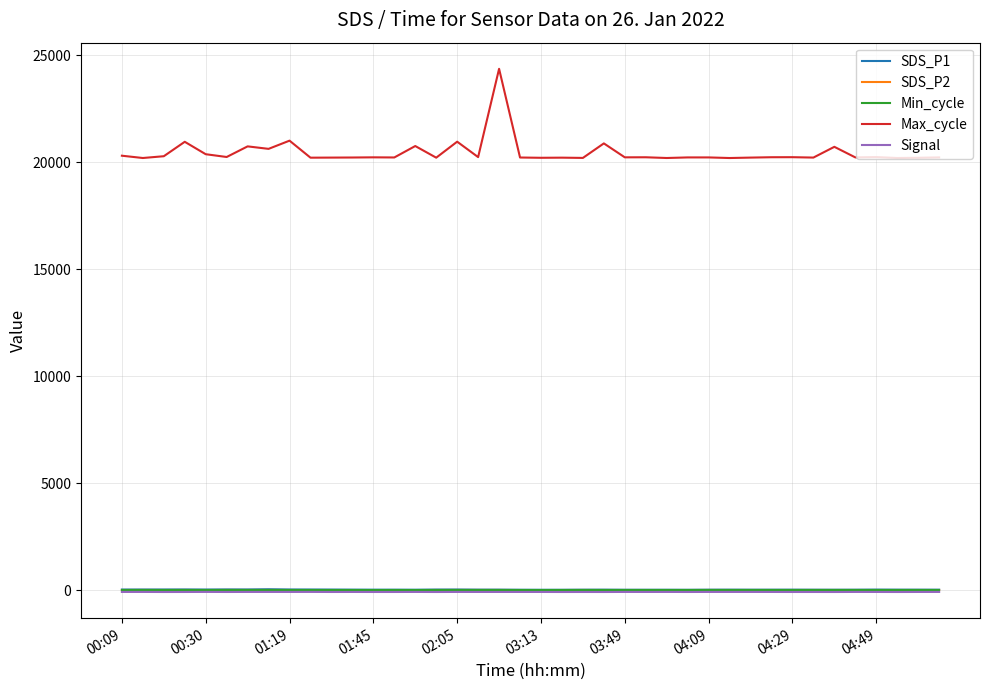

What is the maximum value shown in the chart?

24355.0